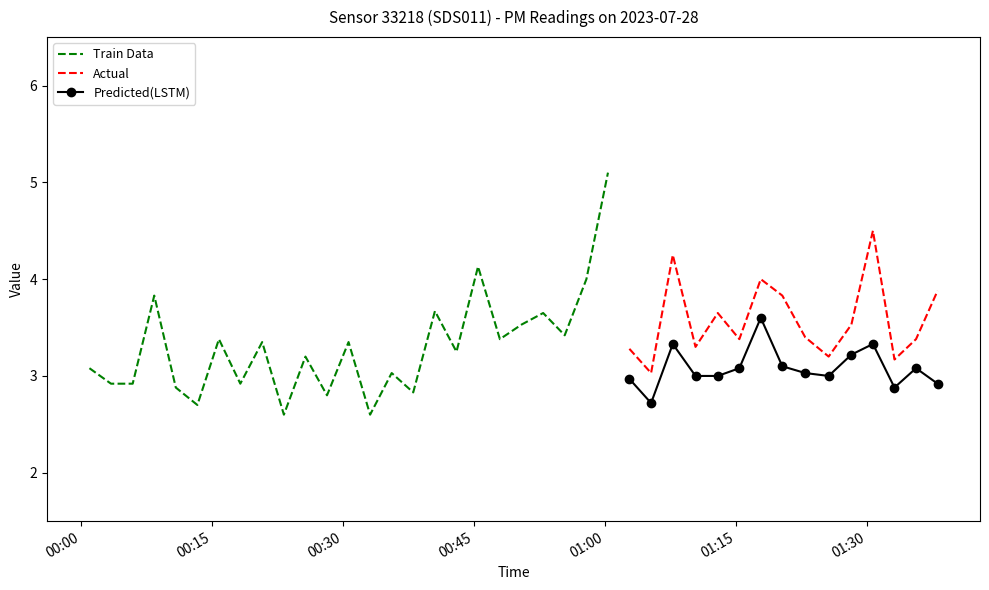

True or false: Actual and Predicted(LSTM) intersect in this chart.

False